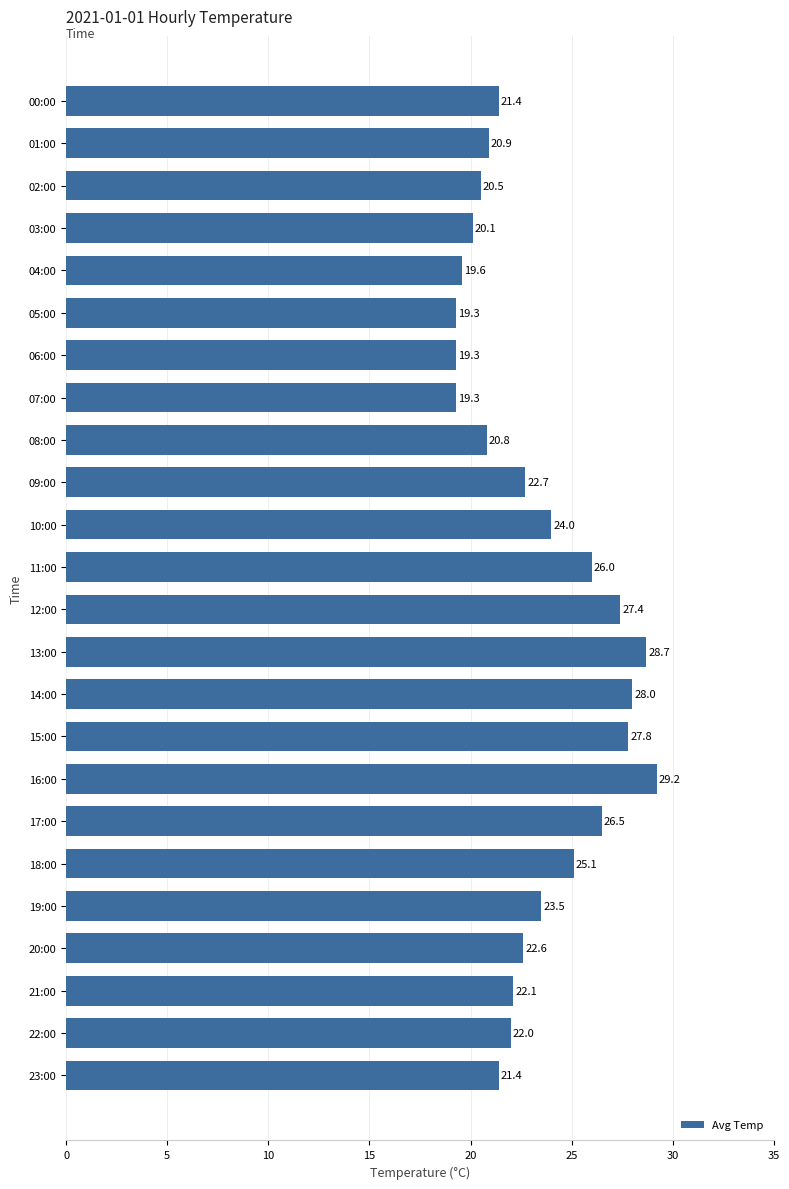

What is the sum of all values?

558.2